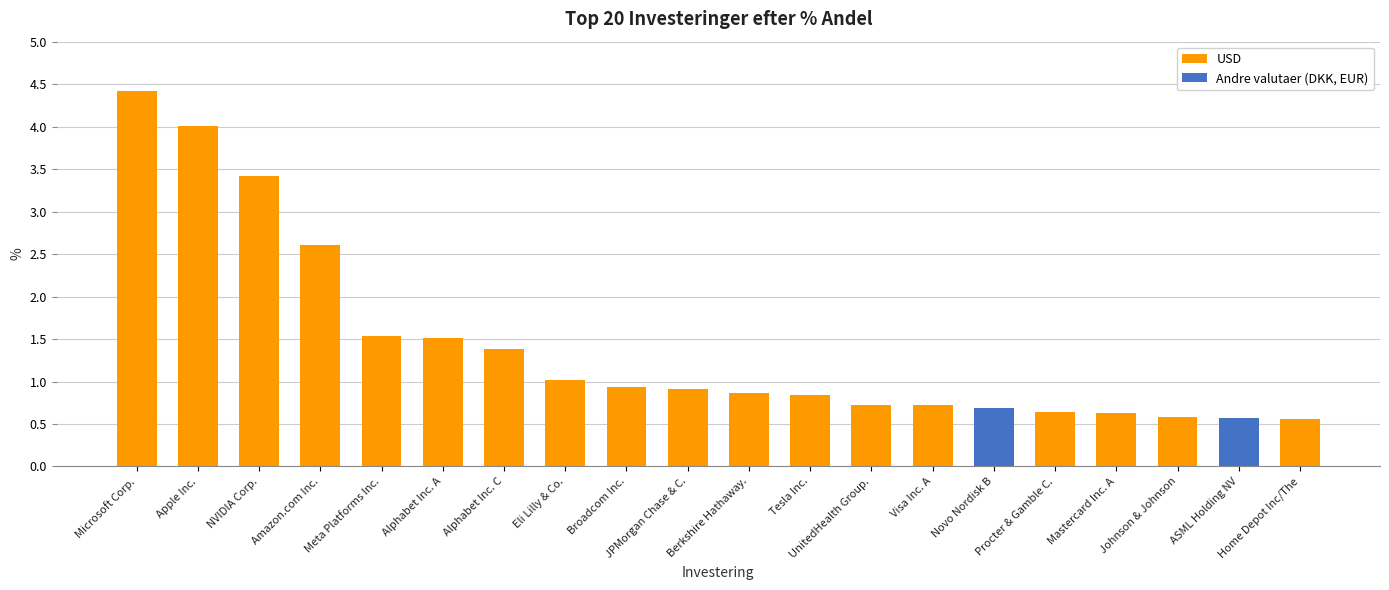

Read the value at Berkshire Hathaway..

0.9